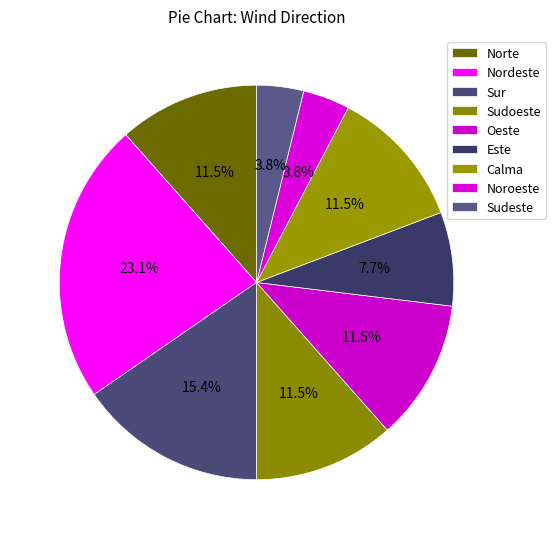

Is the sum of Este and Calma greater than half?

No